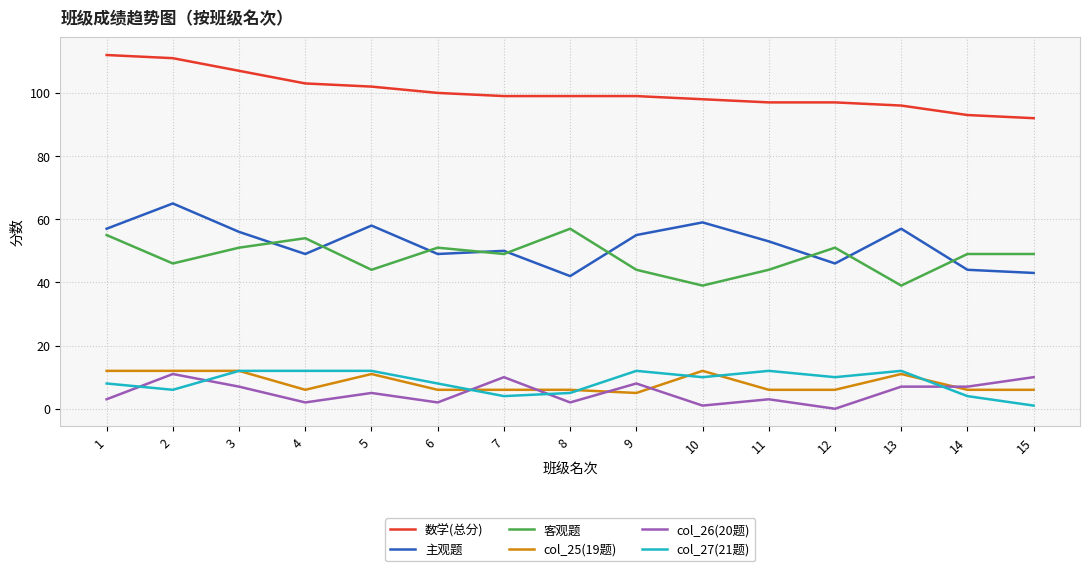

True or false: 主观题 and col_25(19题) cross at least once.

False